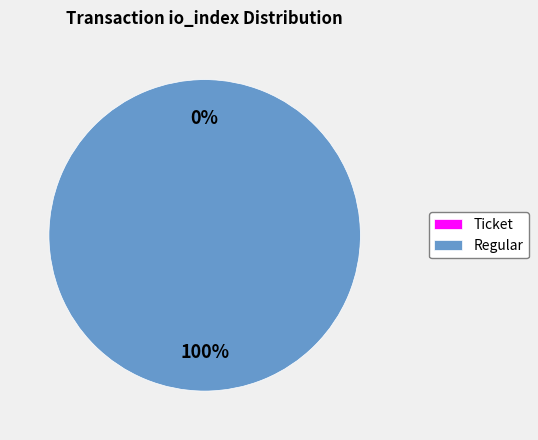

Does any single category account for the majority?

Yes